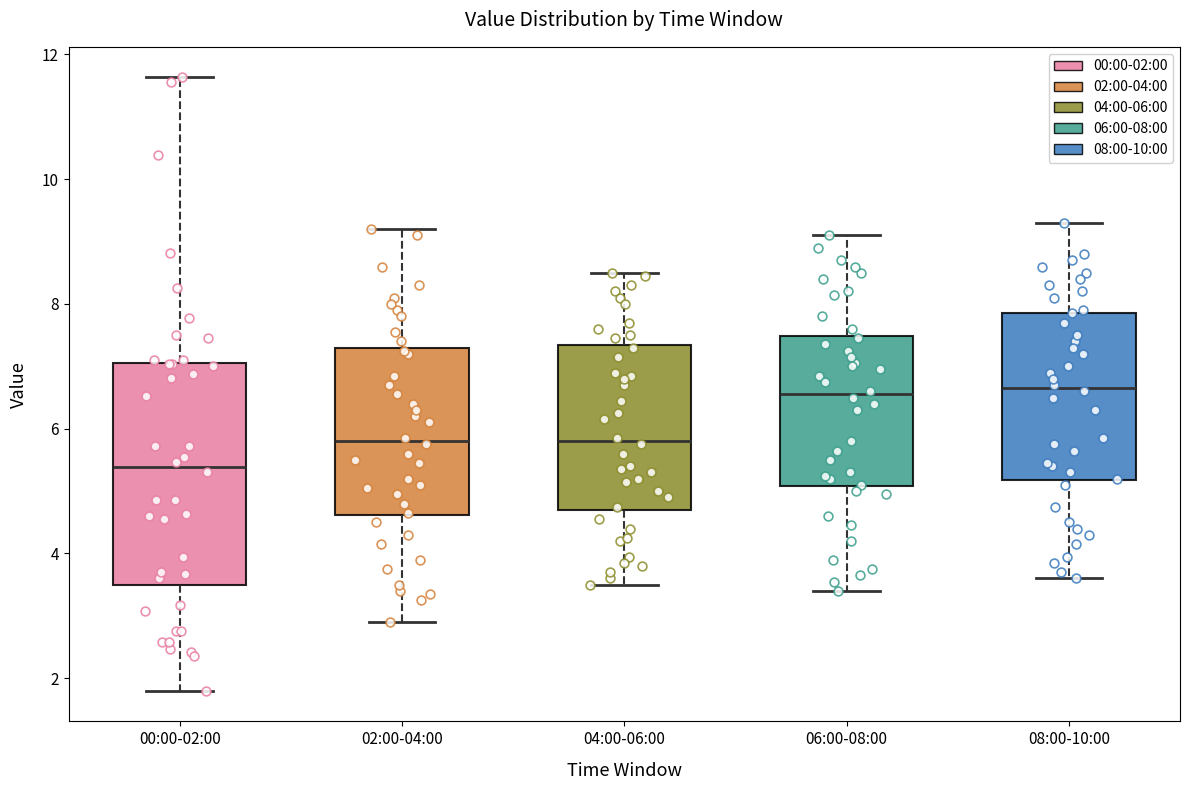

Reading left to right, transcribe this box plot: for each box, give where its median line is, the range the box spans, and where its two whiskers end, as read against the y-axis. The values are not printed on the chart, so give them approximately, as read against the axis.

00:00-02:00: median 5.4, box 3.4 to 7.0, whiskers 1.8 to 11.6
02:00-04:00: median 5.8, box 4.6 to 7.2, whiskers 3.0 to 9.2
04:00-06:00: median 5.8, box 4.8 to 7.4, whiskers 3.6 to 8.6
06:00-08:00: median 6.6, box 5.0 to 7.4, whiskers 3.4 to 9.2
08:00-10:00: median 6.6, box 5.2 to 7.8, whiskers 3.6 to 9.4